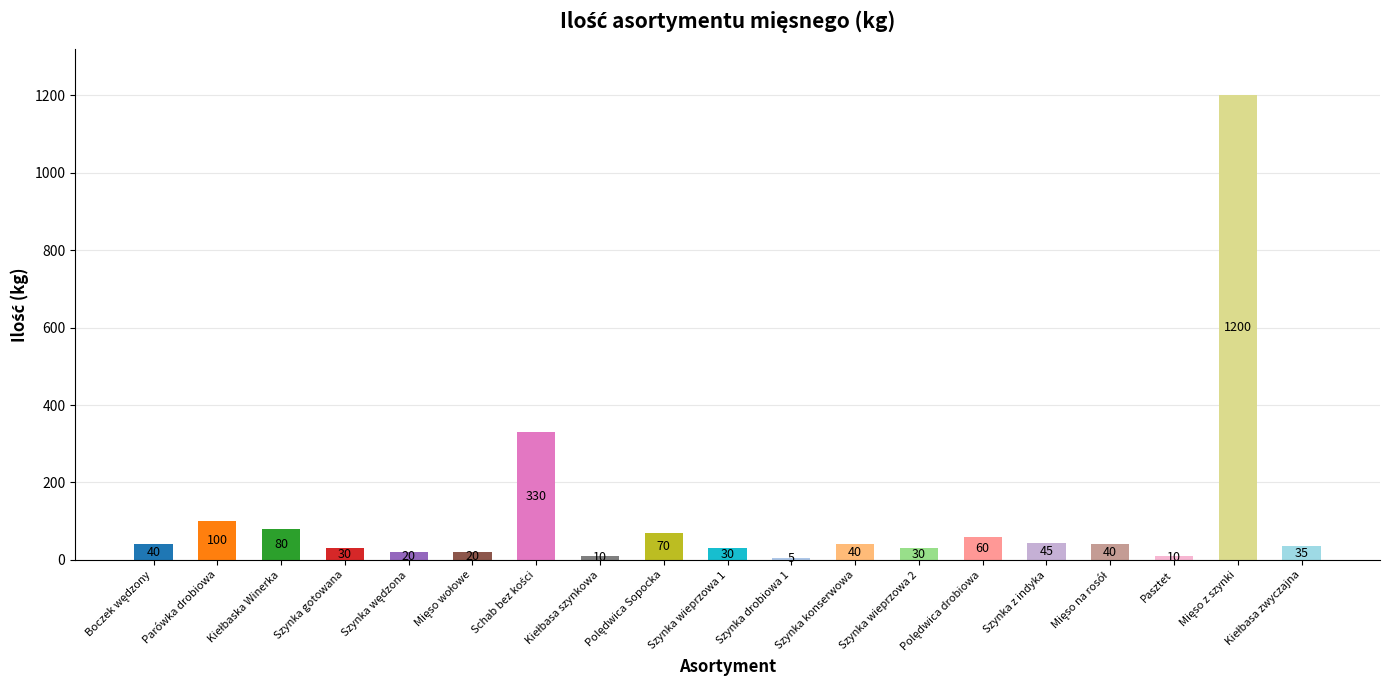

At which category does the chart reach its minimum across all series?

Szynka drobiowa 1